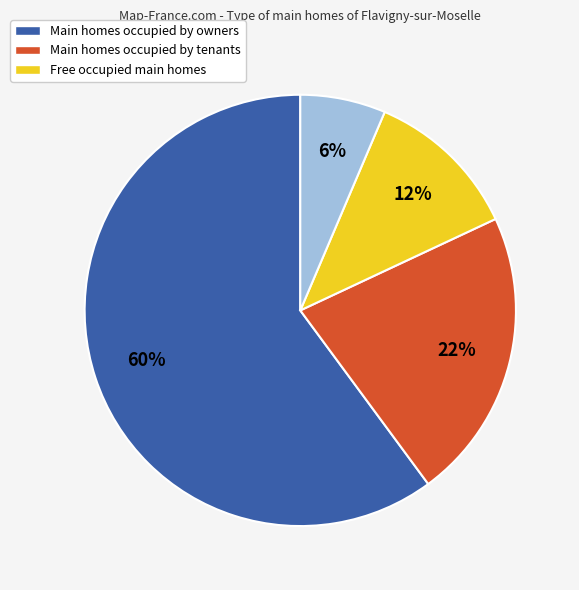

To the nearest percent, what is the difference between the largest and smallest slice percentages?

54%